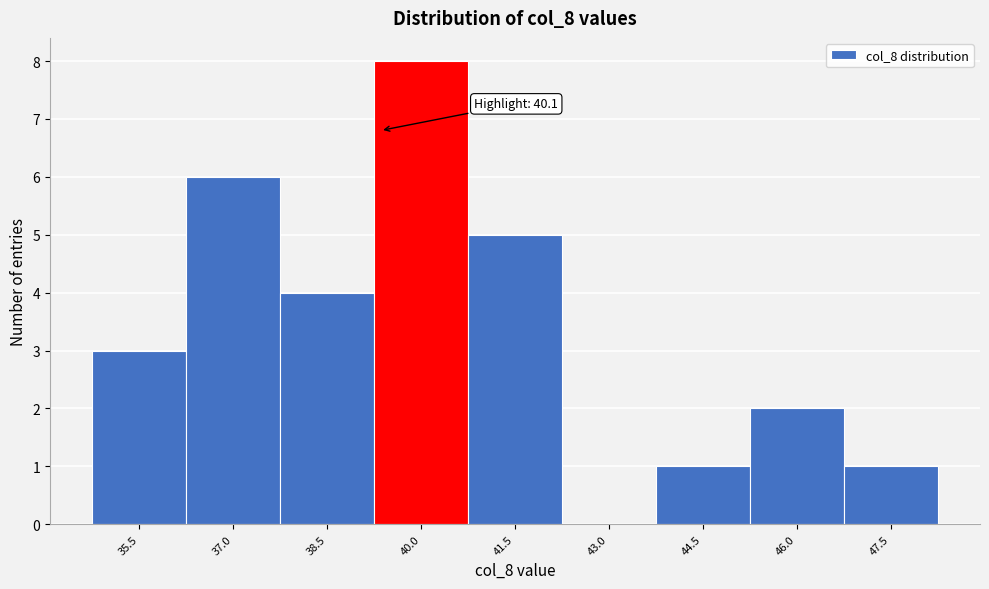

Reading left to right, what are all the values shown in this chart?

35.5=3	37.0=6	38.5=4	40.0=8	41.5=5	43.0=0	44.5=1	46.0=2	47.5=1